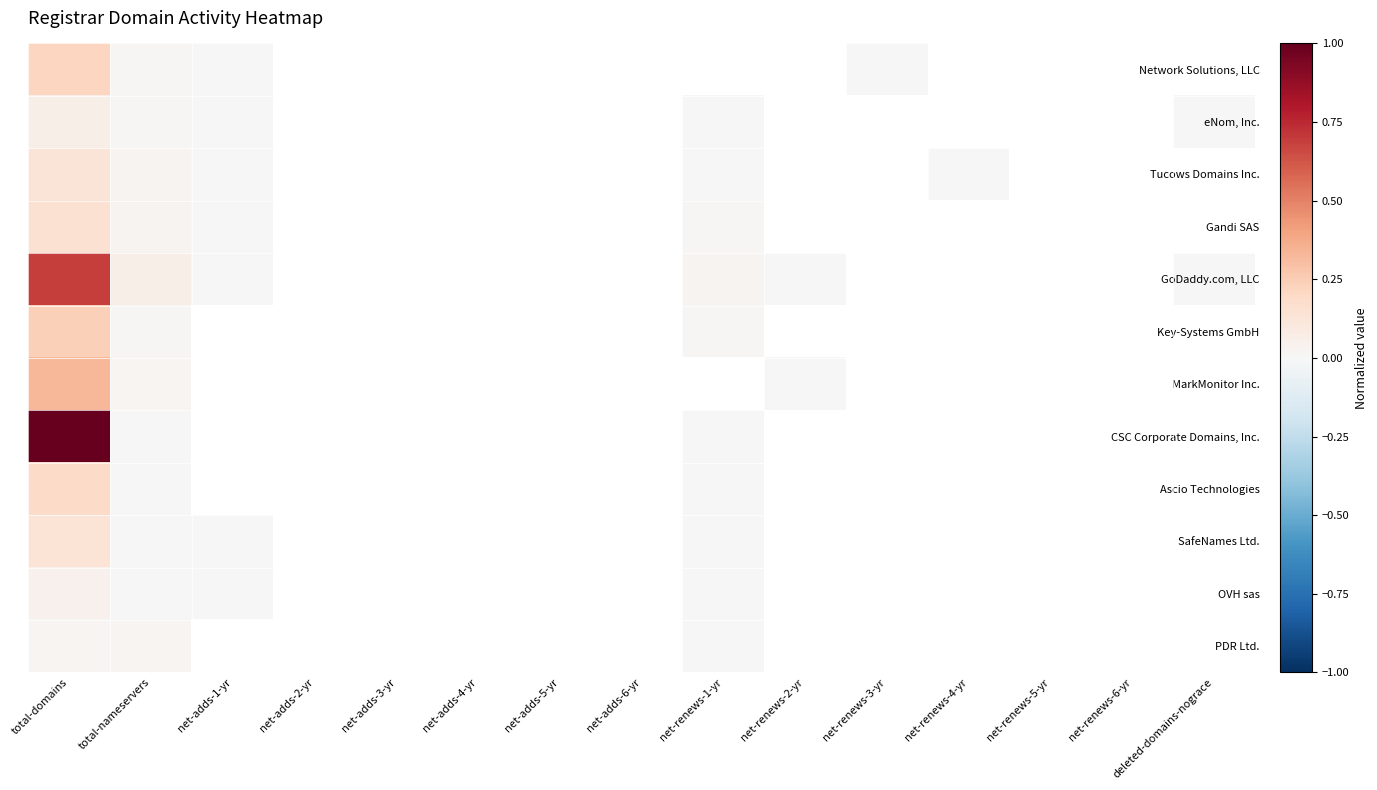

Rank the series at net-renews-2-yr from highest to lowest value.

GoDaddy.com, LLC, MarkMonitor Inc., Network Solutions, LLC, eNom, Inc., Tucows Domains Inc., Gandi SAS, Key-Systems GmbH, CSC Corporate Domains, Inc., Ascio Technologies, SafeNames Ltd., OVH sas, PDR Ltd.